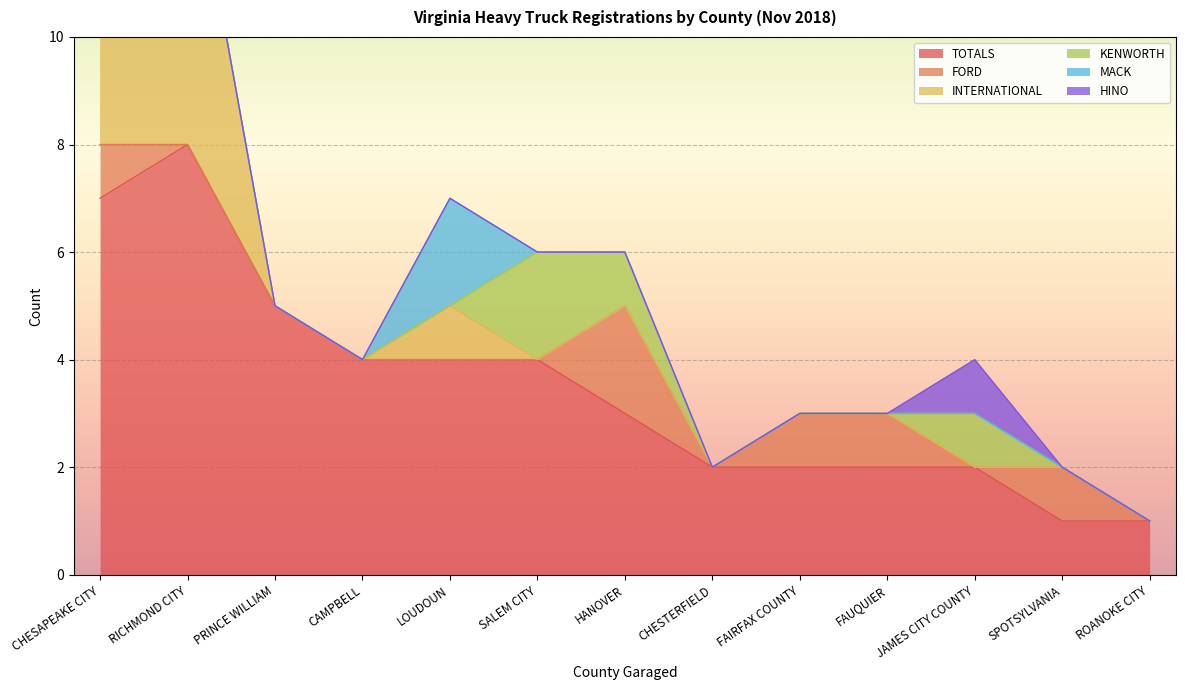

Which series has the largest total across all categories?

TOTALS